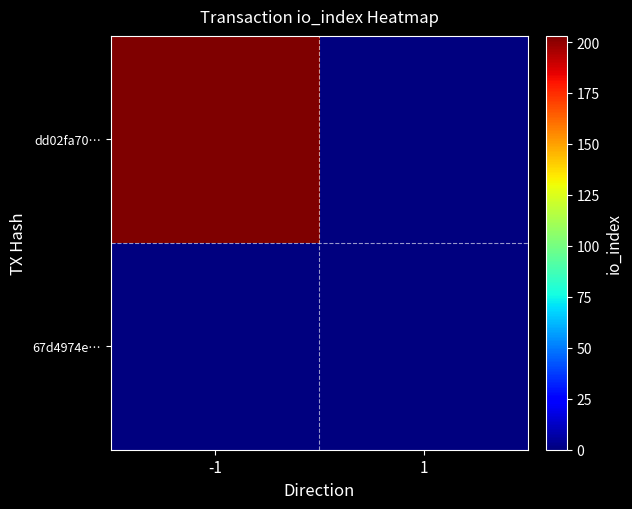

List the series in order of their peak value, highest first.

dd02fa70…, 67d4974e…